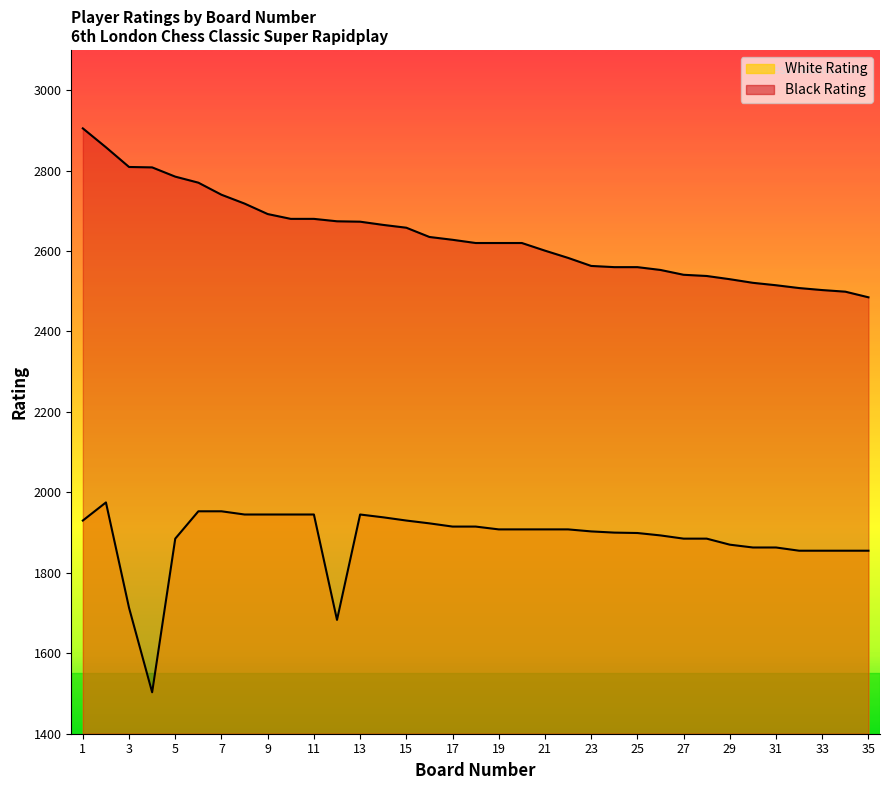

Reading left to right, list all the values displayed in this chart.

White Rating: 1930	1975	1713	1503	1885	1953	1953	1945	1945	1945	1945	1683	1945	1938	1930	1923	1915	1915	1908	1908	1908	1908	1903	1900	1899	1893	1885	1885	1870	1863	1863	1855	1855	1855	1855
Black Rating: 2905	2858	2809	2808	2785	2770	2740	2718	2692	2680	2680	2674	2673	2665	2658	2635	2628	2620	2620	2620	2601	2583	2563	2560	2560	2553	2541	2538	2530	2521	2515	2508	2503	2499	2485